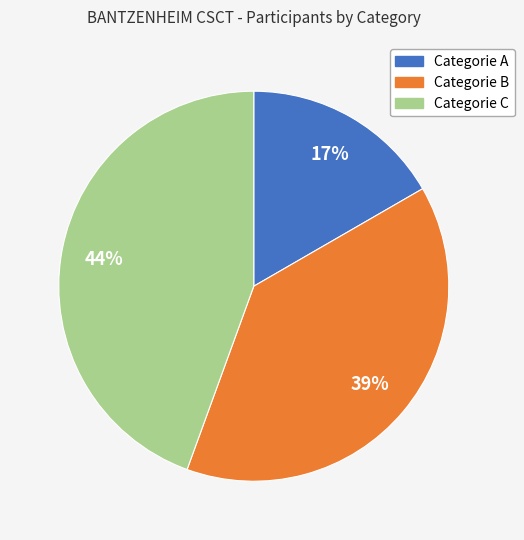

To the nearest percent, what is the combined percentage of Categorie B and Categorie A?

56%